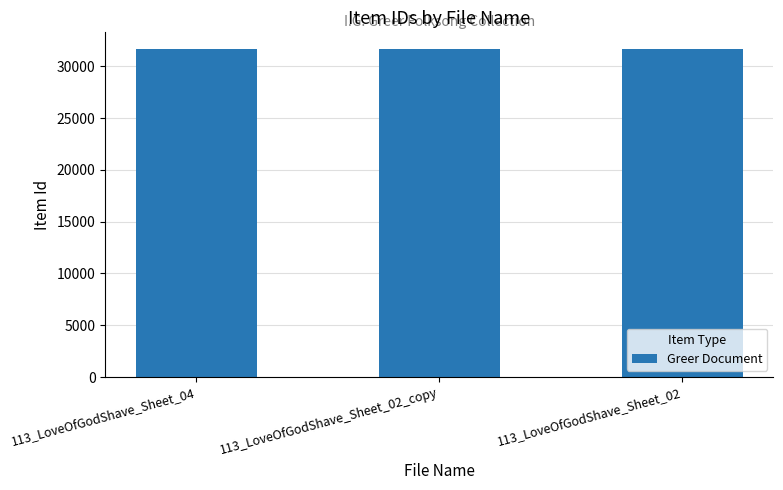

Is it true that the value at 113_LoveOfGodShave_Sheet_02_copy is 17378?

False